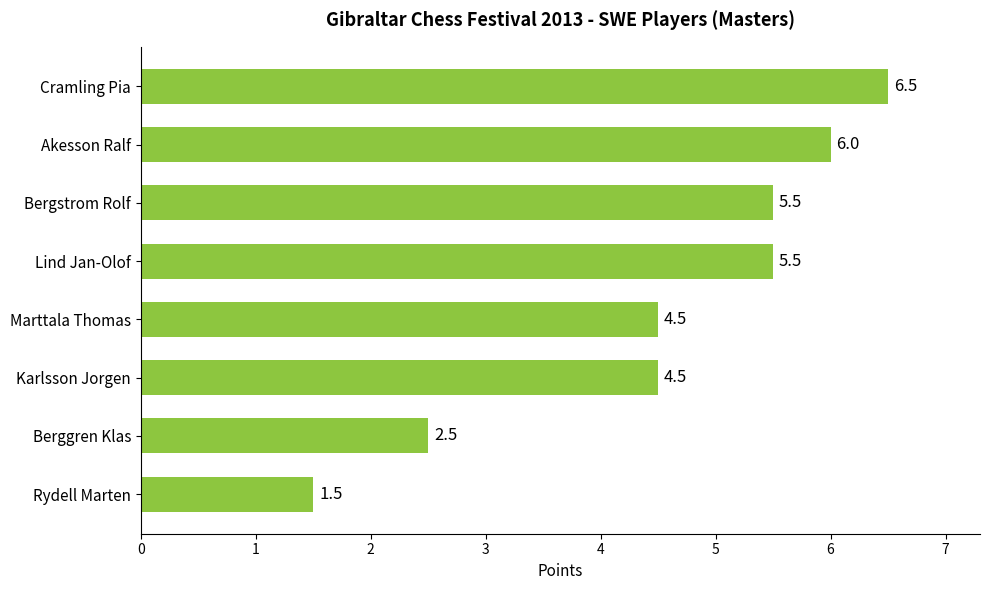

How many data points are less than 5?

4